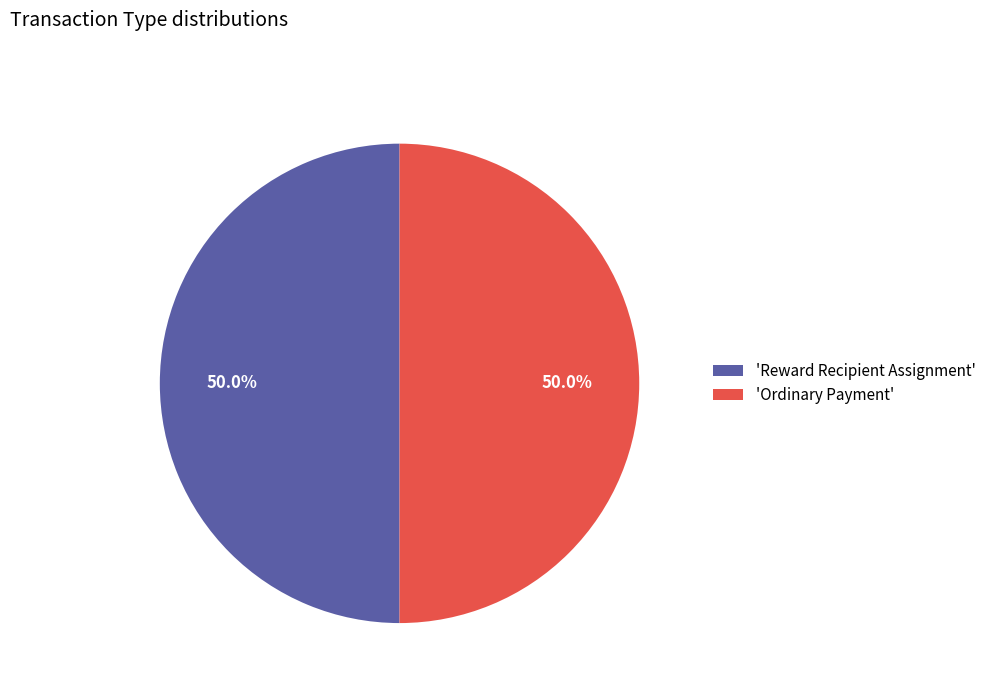

Approximately how many times larger is the value at 'Reward Recipient Assignment' compared to 'Ordinary Payment'?

1.0